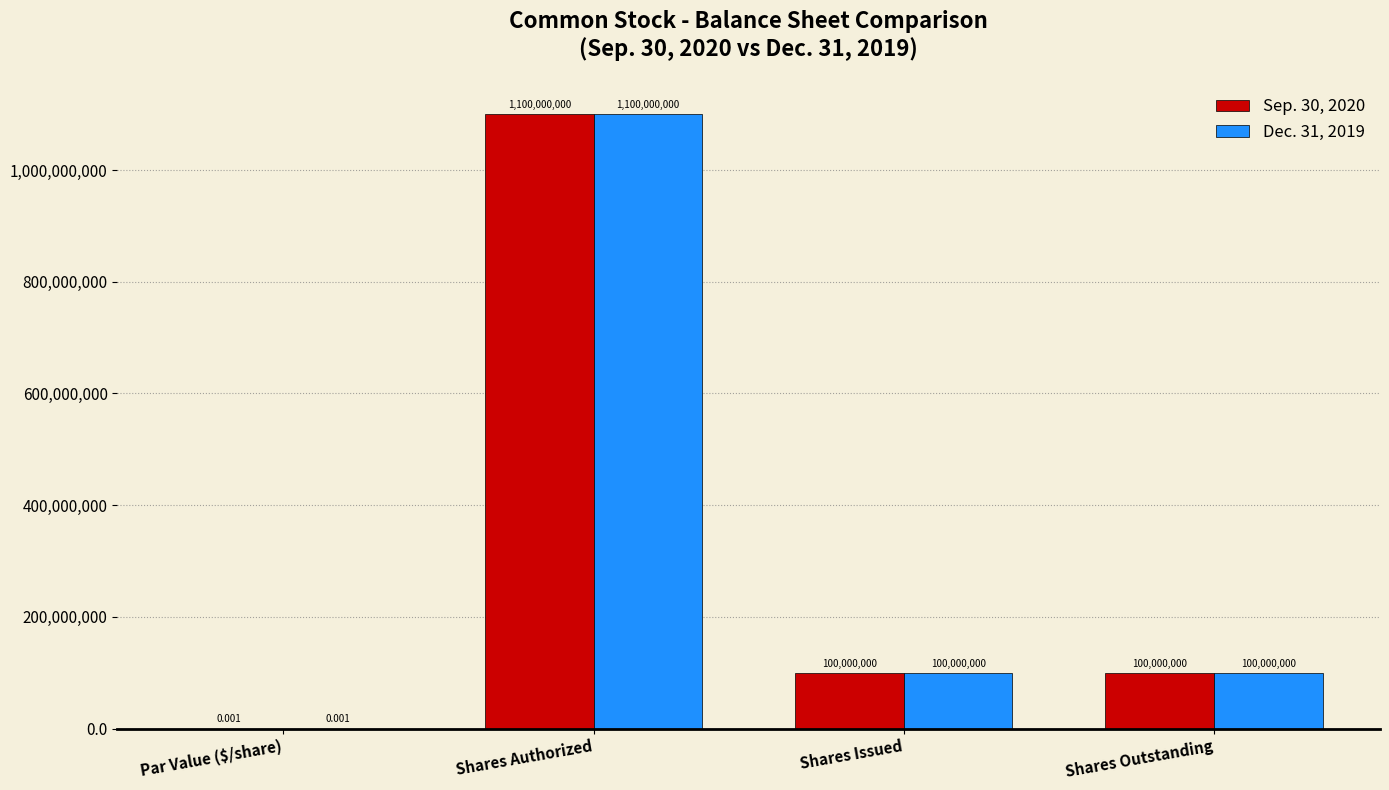

Which category has the highest value across all series?

Shares Authorized